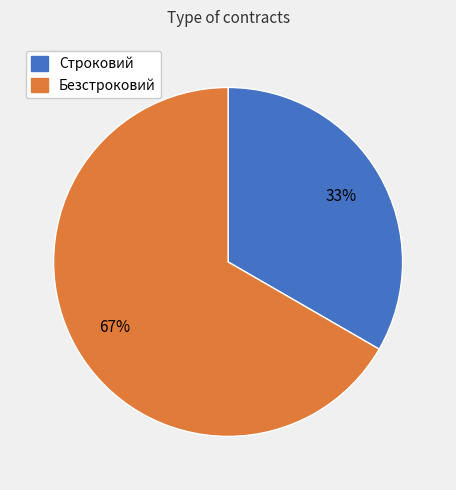

Rank the categories by value from highest to lowest.

Безстроковий, Строковий